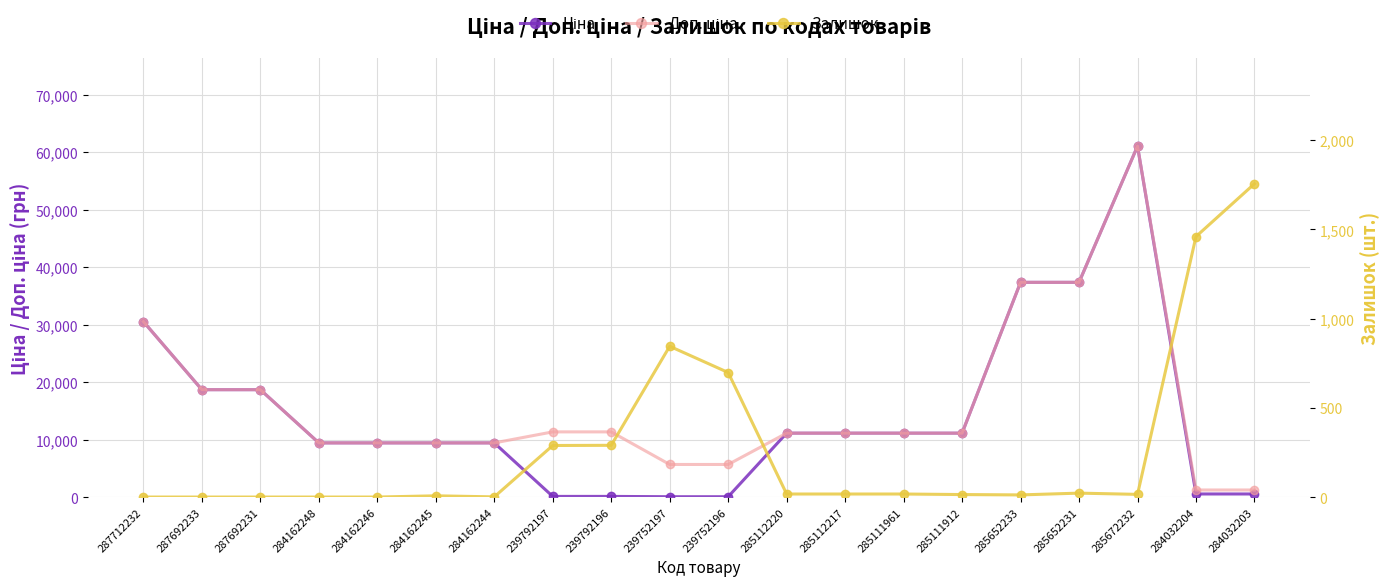

How many values in Залишок are above zero?

15